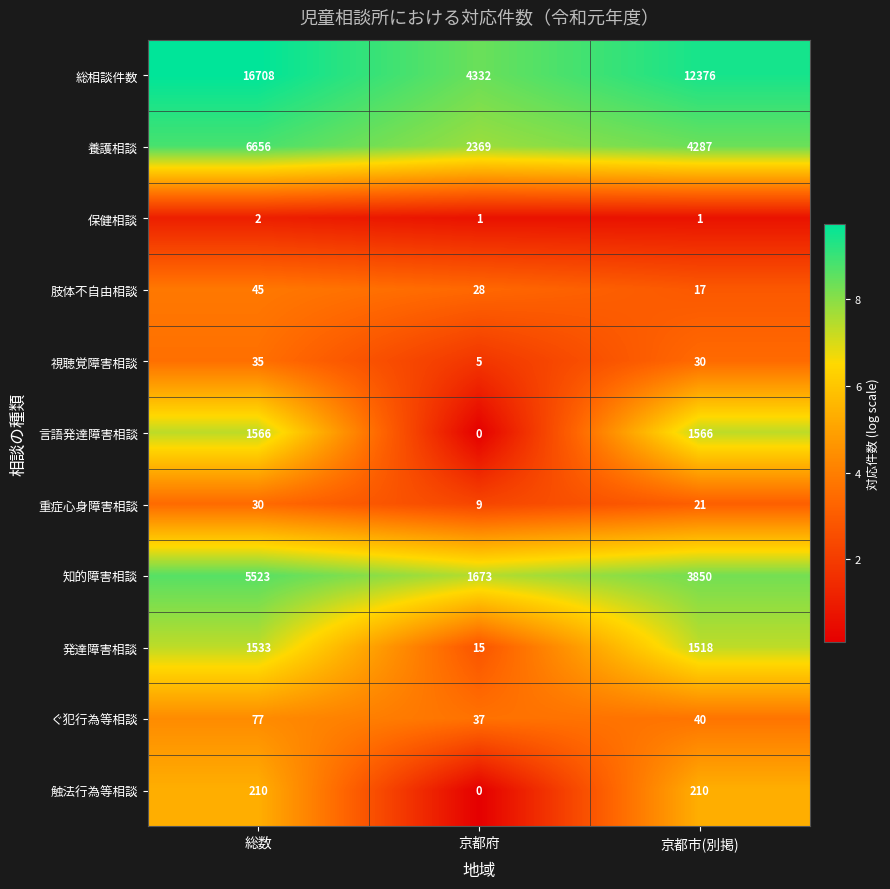

At which label does ぐ犯行為等相談 reach its minimum?

京都府